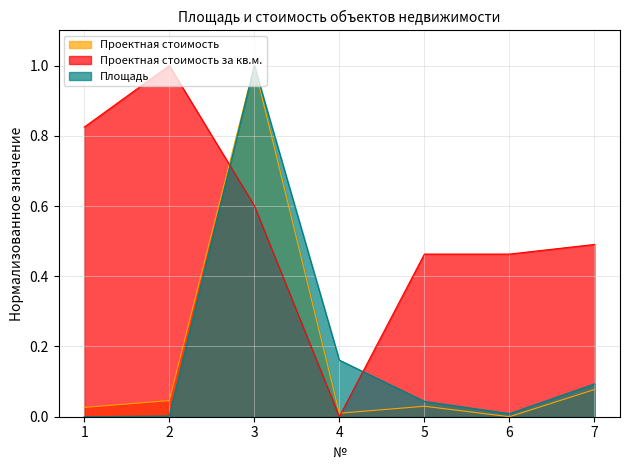

Which category has the lowest value across all series?

1